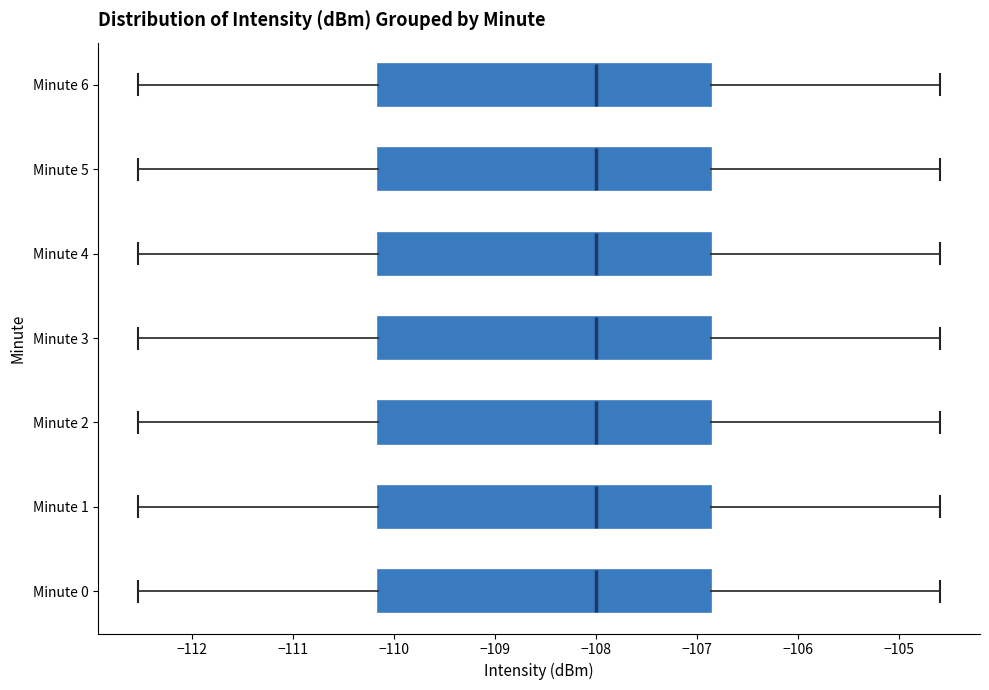

Reading bottom to top, read every box against the x-axis: the position of its median line, the range the box covers, and the ends of its whiskers. The values are not printed on the chart, so give them approximately, as read against the axis.

Minute 0: median -108.0, box -110.1 to -106.9, whiskers -112.5 to -104.6
Minute 1: median -108.0, box -110.1 to -106.9, whiskers -112.5 to -104.6
Minute 2: median -108.0, box -110.1 to -106.9, whiskers -112.5 to -104.6
Minute 3: median -108.0, box -110.1 to -106.9, whiskers -112.5 to -104.6
Minute 4: median -108.0, box -110.1 to -106.9, whiskers -112.5 to -104.6
Minute 5: median -108.0, box -110.1 to -106.9, whiskers -112.5 to -104.6
Minute 6: median -108.0, box -110.1 to -106.9, whiskers -112.5 to -104.6